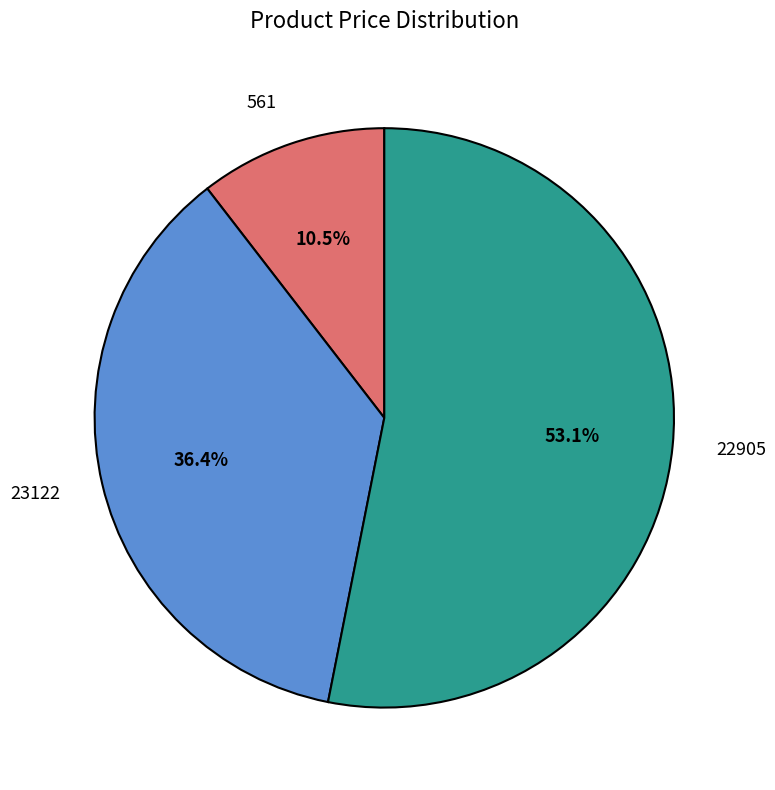

What is the smallest slice in the pie chart?

561